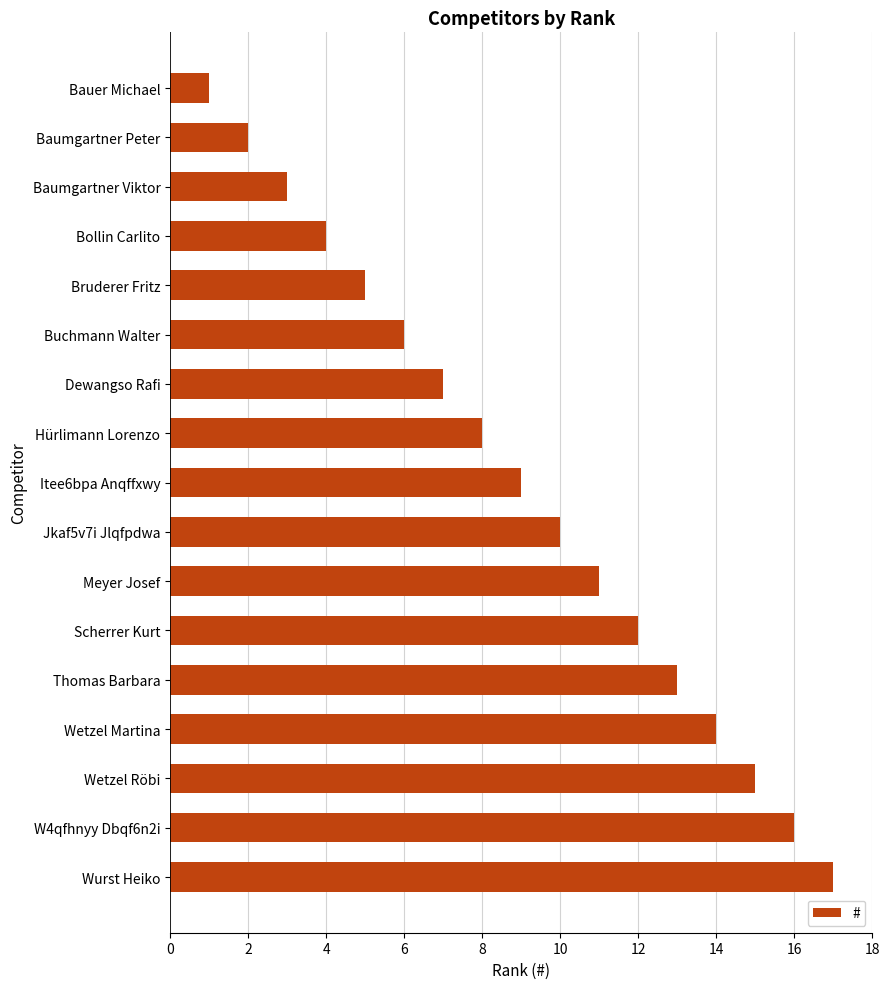

The chart shows a value of 6 at Buchmann Walter. True or false?

True